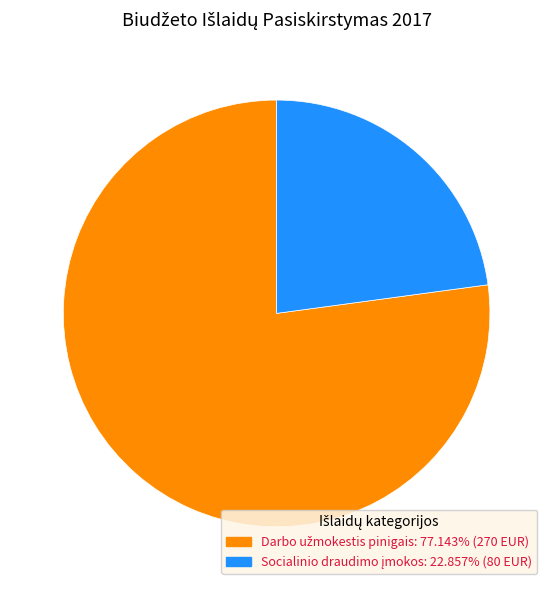

Is there any slice that represents more than half of the pie?

Yes